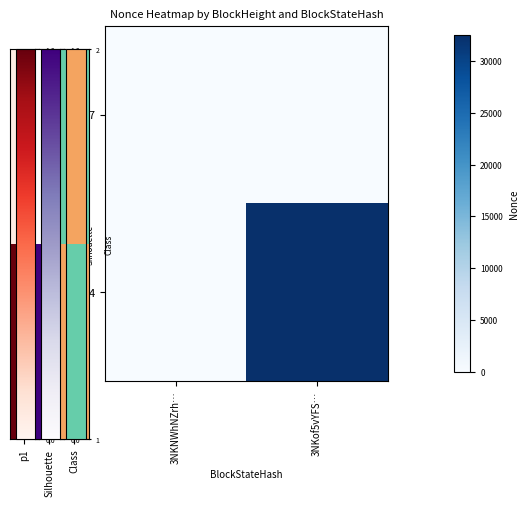

Count the number of categories in the chart.

2